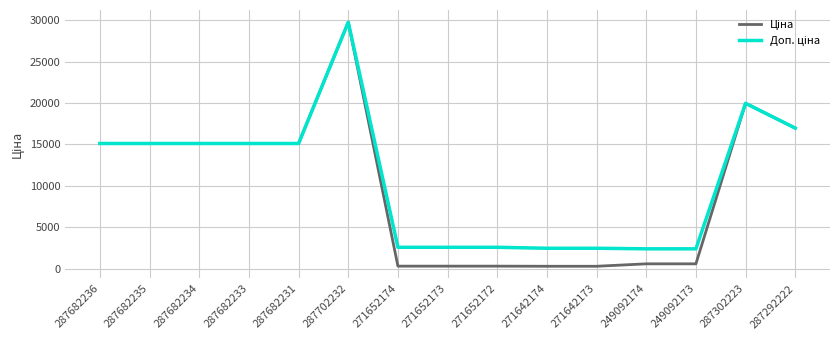

What is the total value across all series at 287682234?

30240.0